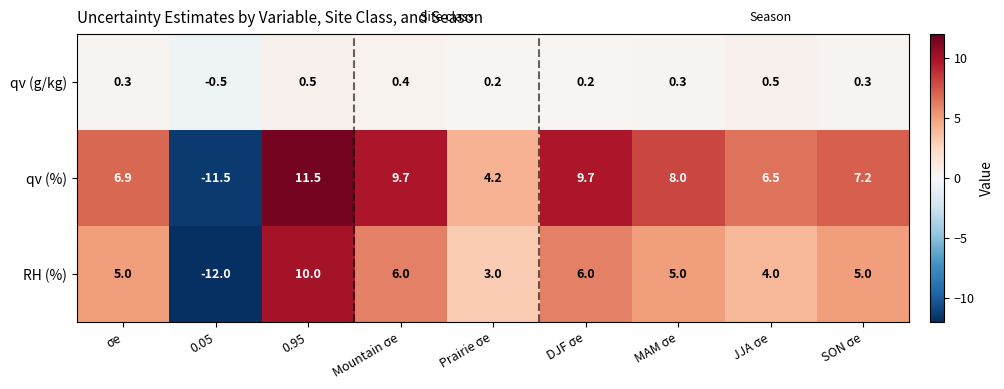

At MAM σe, list the series in order from smallest to largest.

qv (g/kg), RH (%), qv (%)